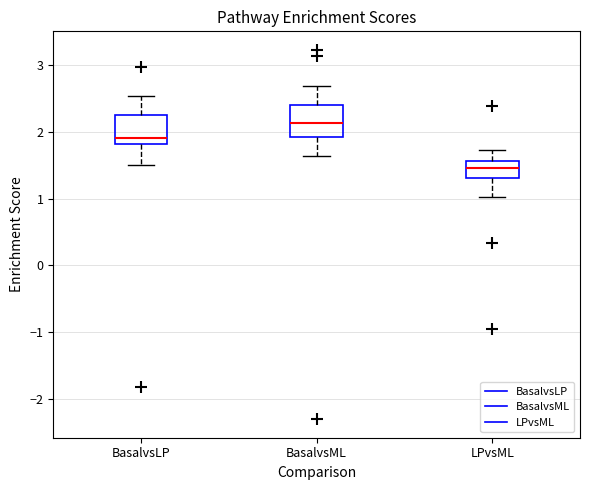

Where does the upper whisker of the box for LPvsML end on the y-axis? The values are not printed on the chart, so give them approximately, as read against the axis.

1.7